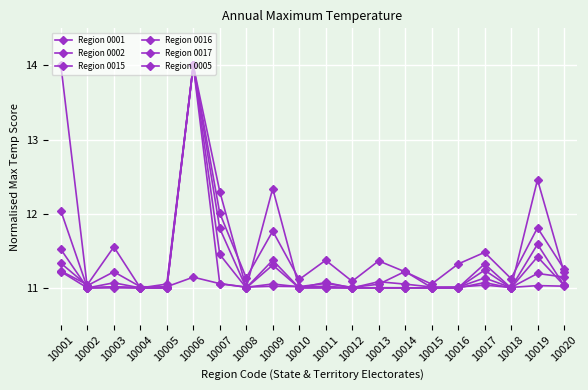

At which category does Region 0016 reach its first local peak?

10003